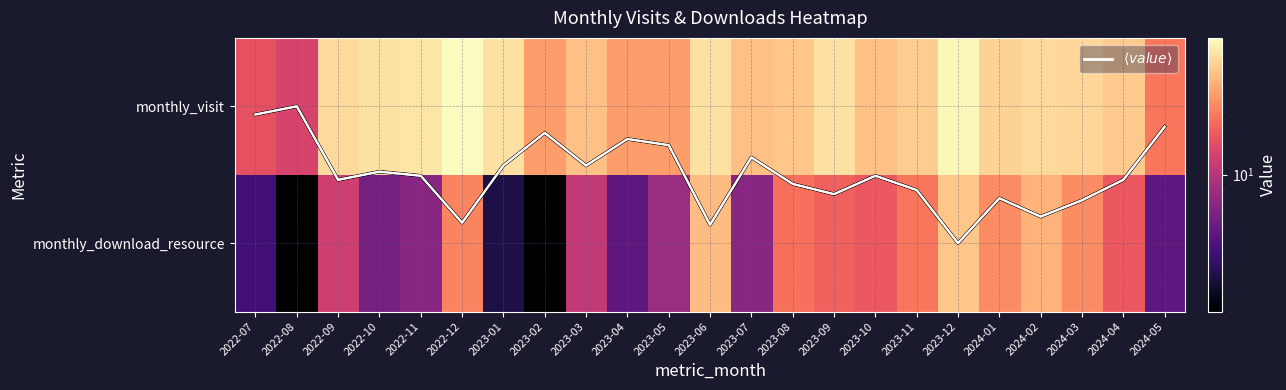

Which series changed the most between 2024-01 and 2024-02?

monthly_download_resource